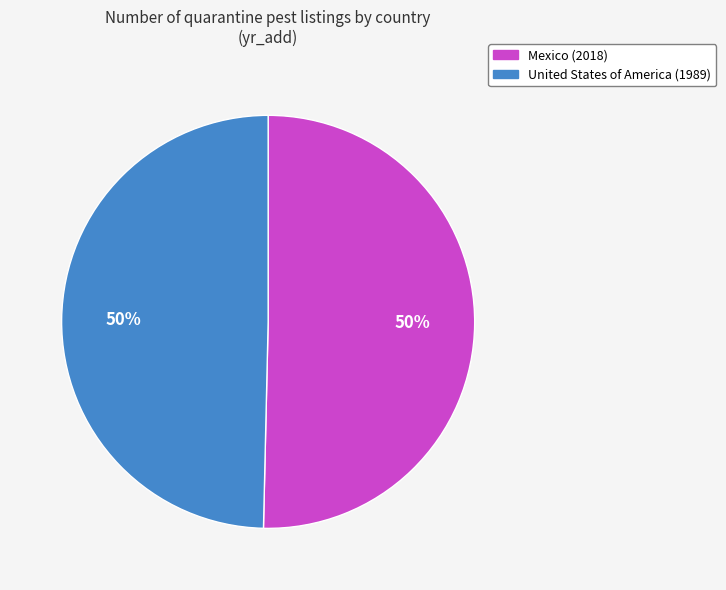

Do Mexico and United States of America together represent more than half of the pie?

Yes